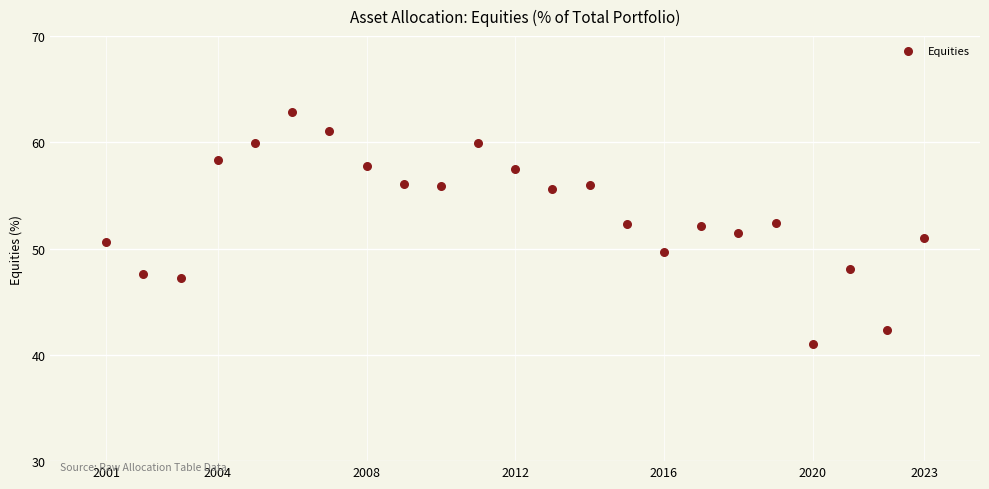

What is the range of Y values (max minus min)?

21.9